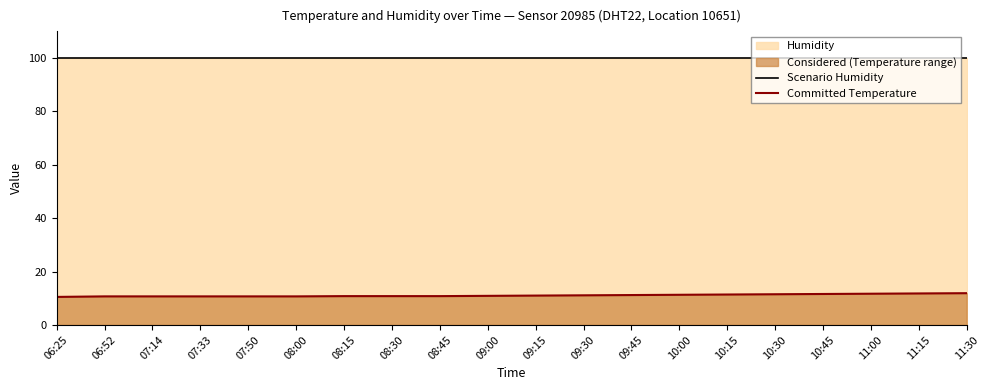

What is the sum of the Scenario Humidity values at 08:30 and 10:30?

199.8